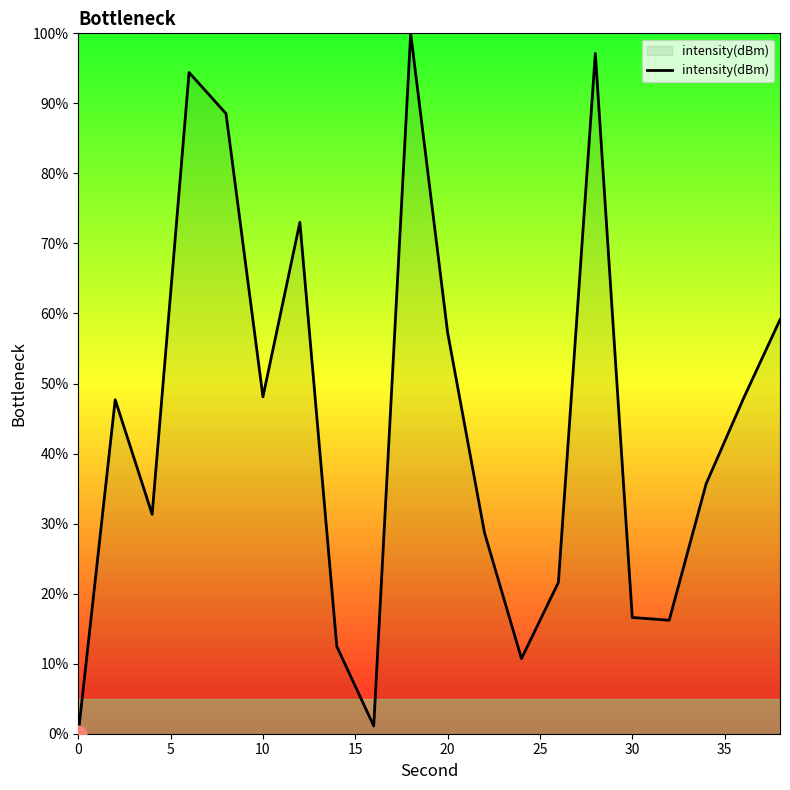

Count the number of data series in this chart.

1